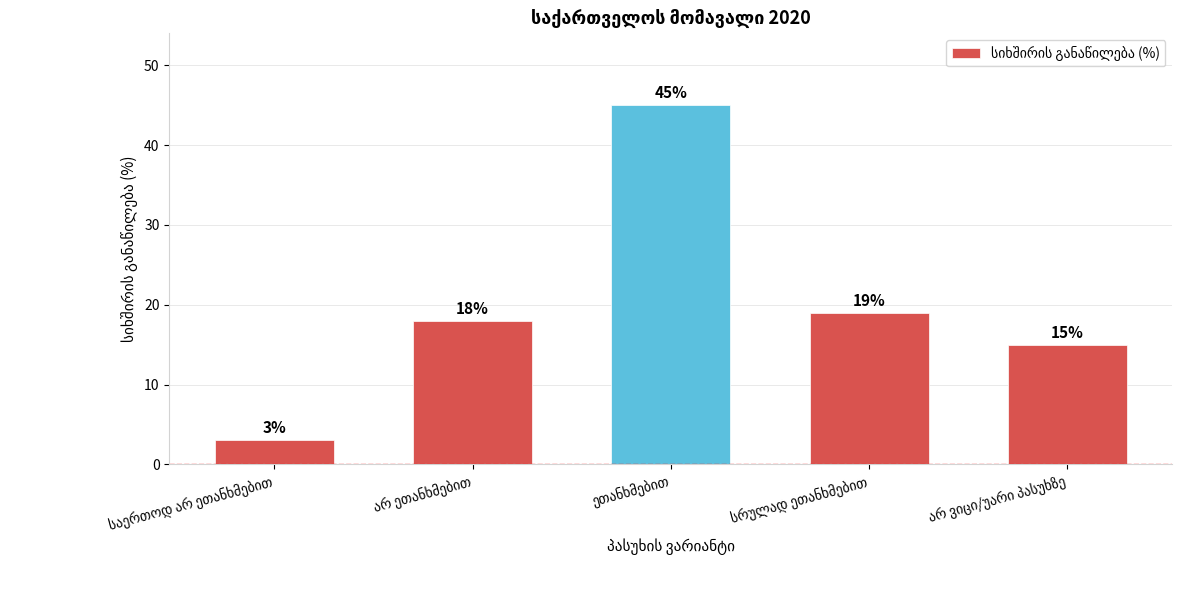

What is the difference between the maximum and minimum values?

42